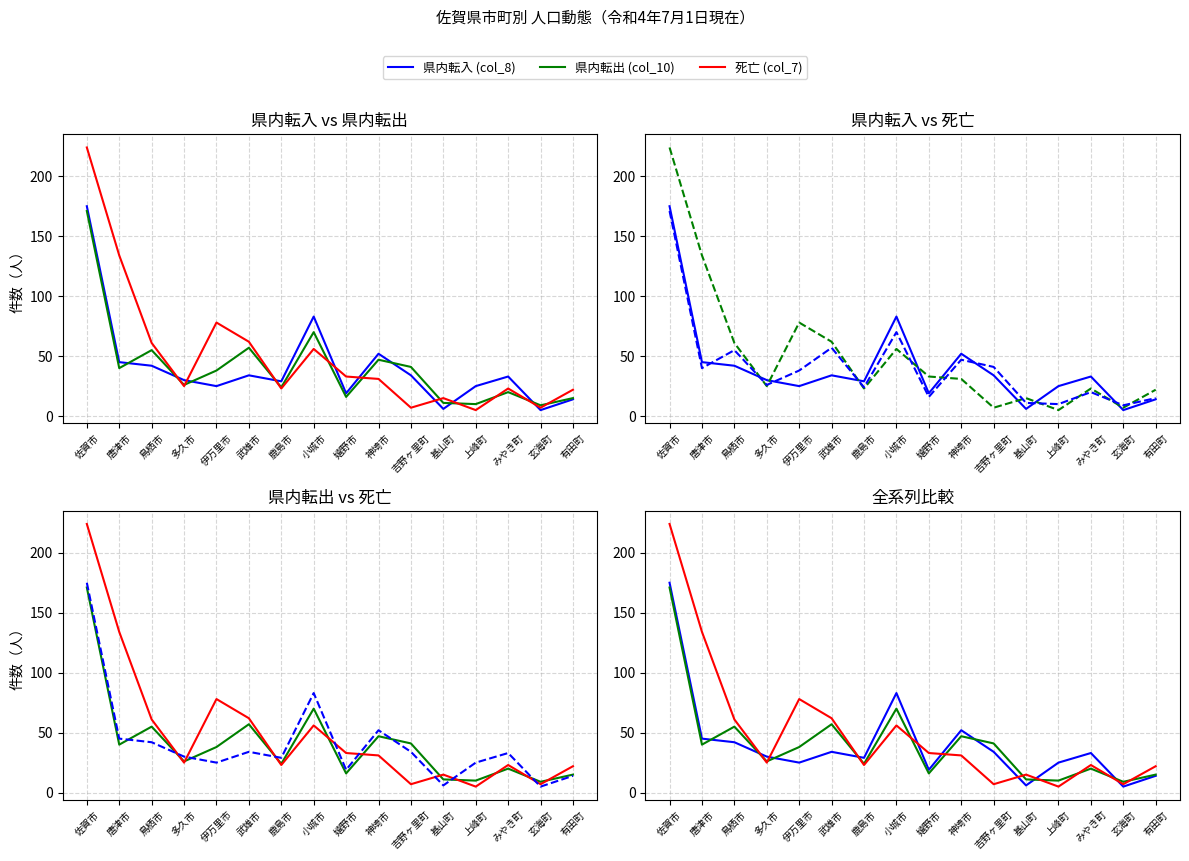

Which series has the largest total across all categories?

死亡 (col_7)